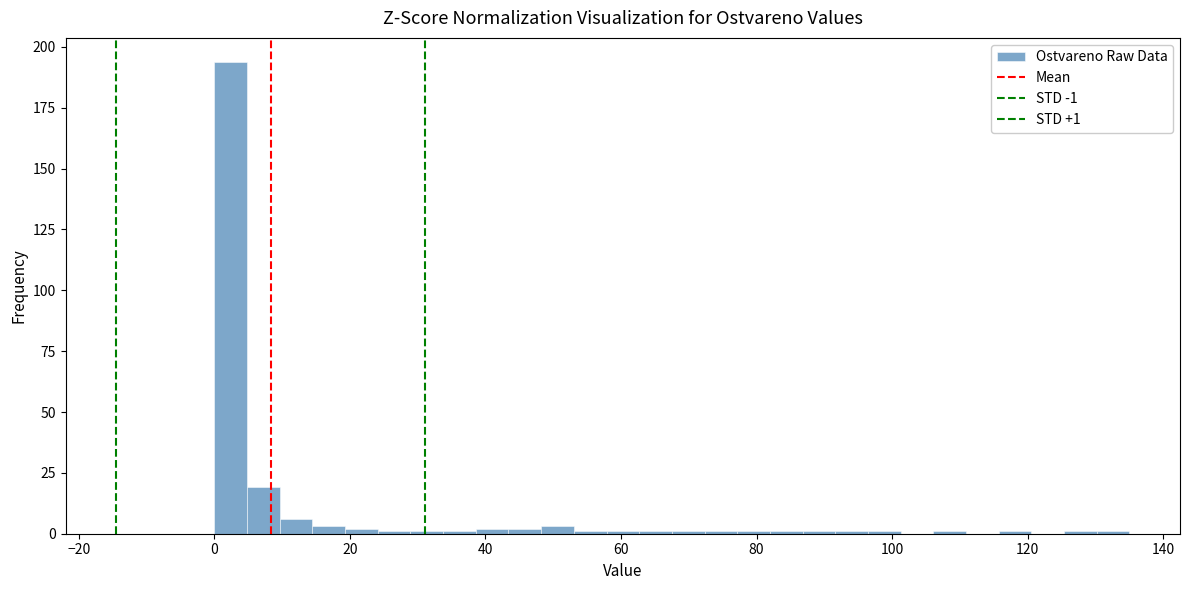

Read against the x-axis, roughly where is the centre of the tallest bar?

2